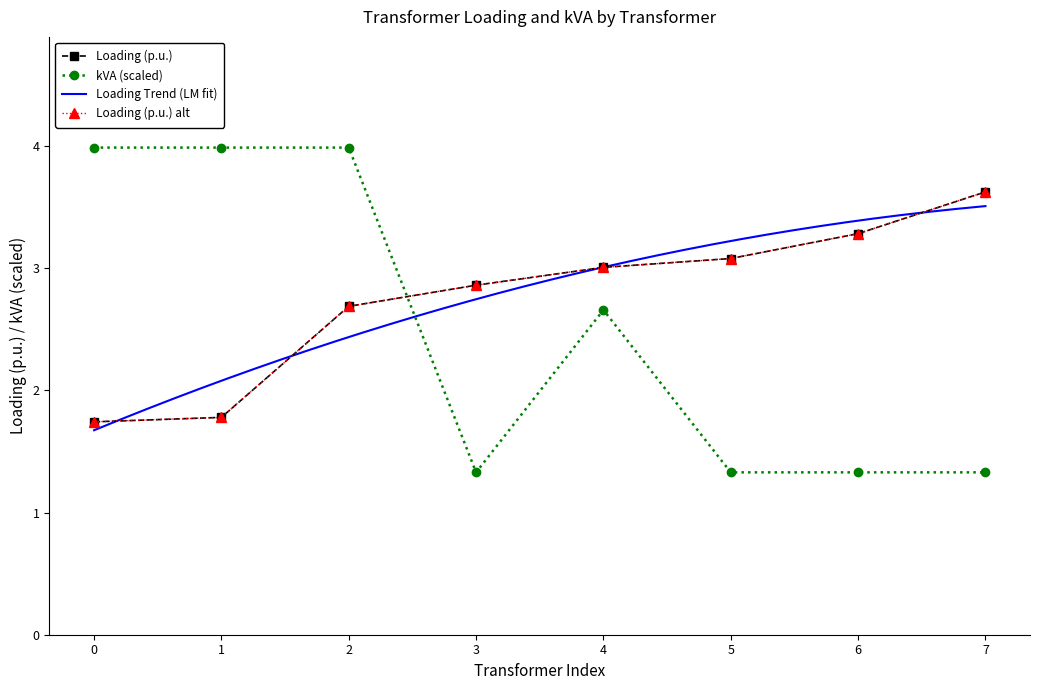

True or false: Loading (p.u.) and kVA intersect in this chart.

True